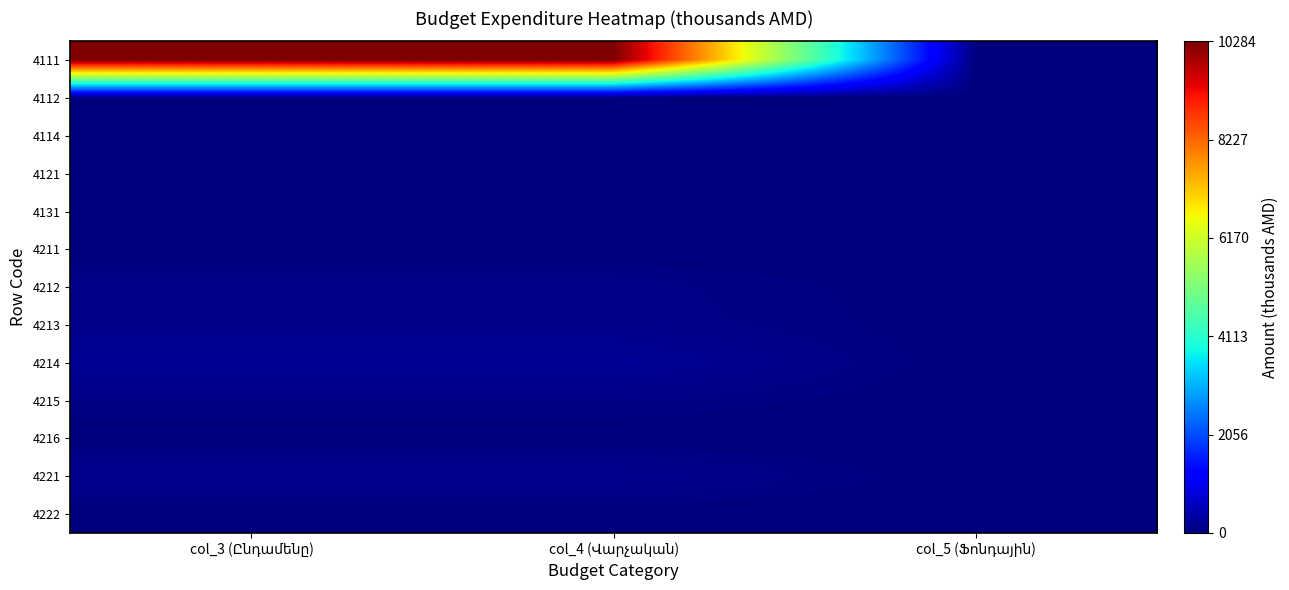

List the series in order of their peak value, lowest first.

4112, 4114, 4121, 4131, 4211, 4216, 4222, 4215, 4212, 4213, 4221, 4214, 4111